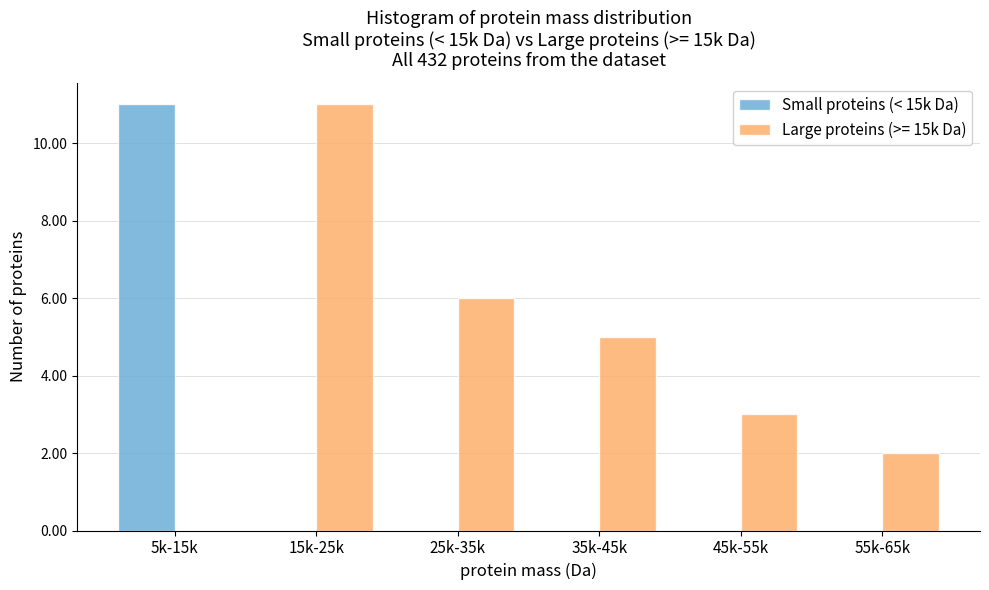

Reading right to left, what are all the values shown in this chart?

Small proteins (< 15k Da): 55k-65k=0	45k-55k=0	35k-45k=0	25k-35k=0	15k-25k=0	5k-15k=11
Large proteins (>= 15k Da): 55k-65k=2	45k-55k=3	35k-45k=5	25k-35k=6	15k-25k=11	5k-15k=0